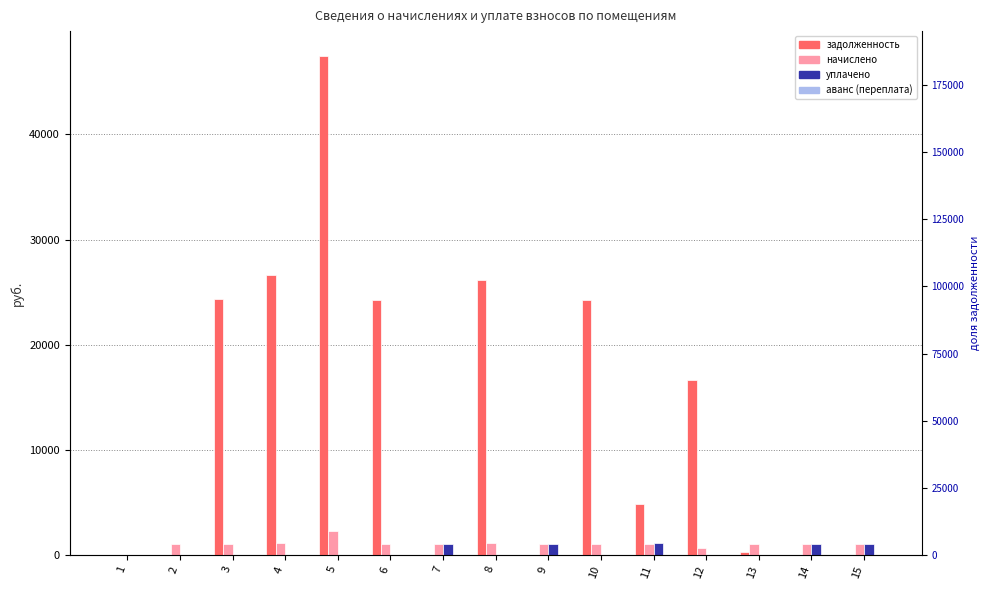

List the labels in order of начислено value, largest first.

5, 4, 8, 3, 7, 11, 15, 2, 6, 10, 14, 9, 13, 12, 1